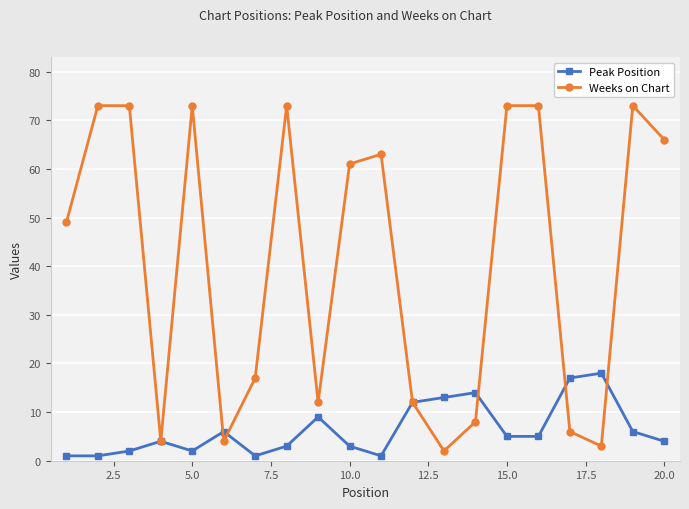

Which series has the widest spread of values?

Weeks on Chart